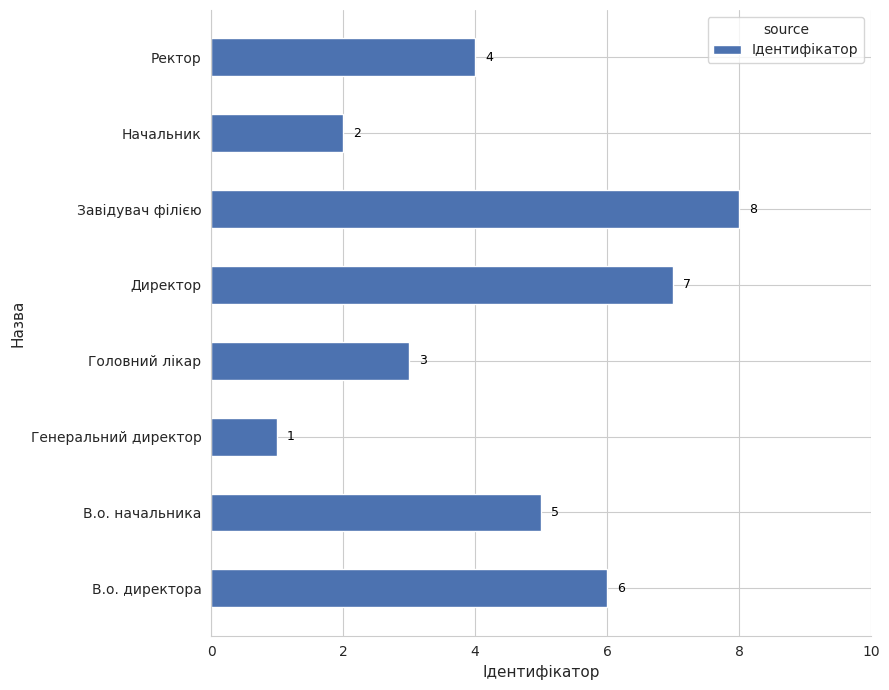

How many values are between 3 and 7?

5